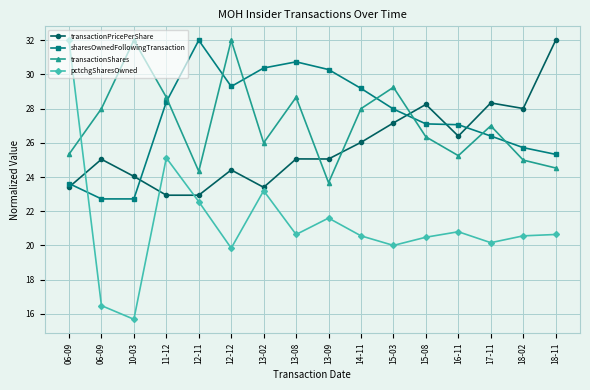

What is the greatest value displayed?

32.0